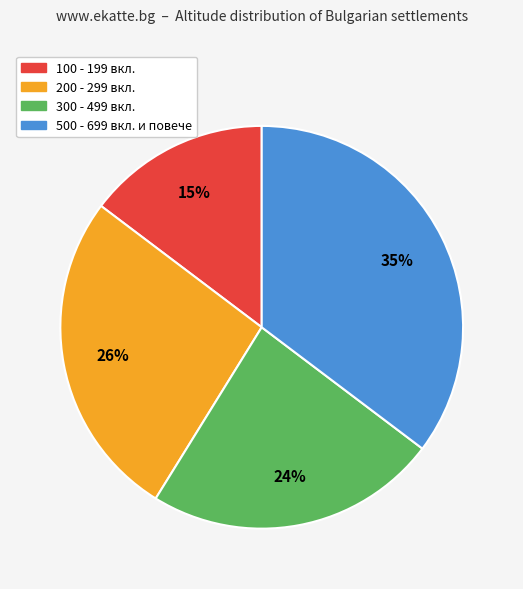

Does any single category account for the majority?

No